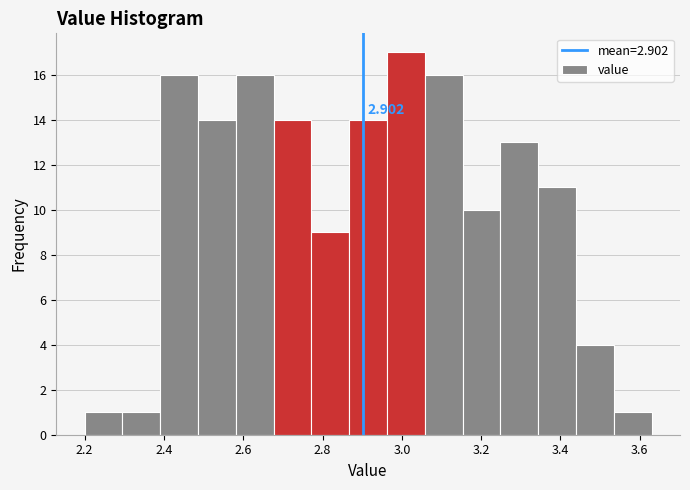

Over which range of the x-axis is the bar tallest?

2.96 to 3.06